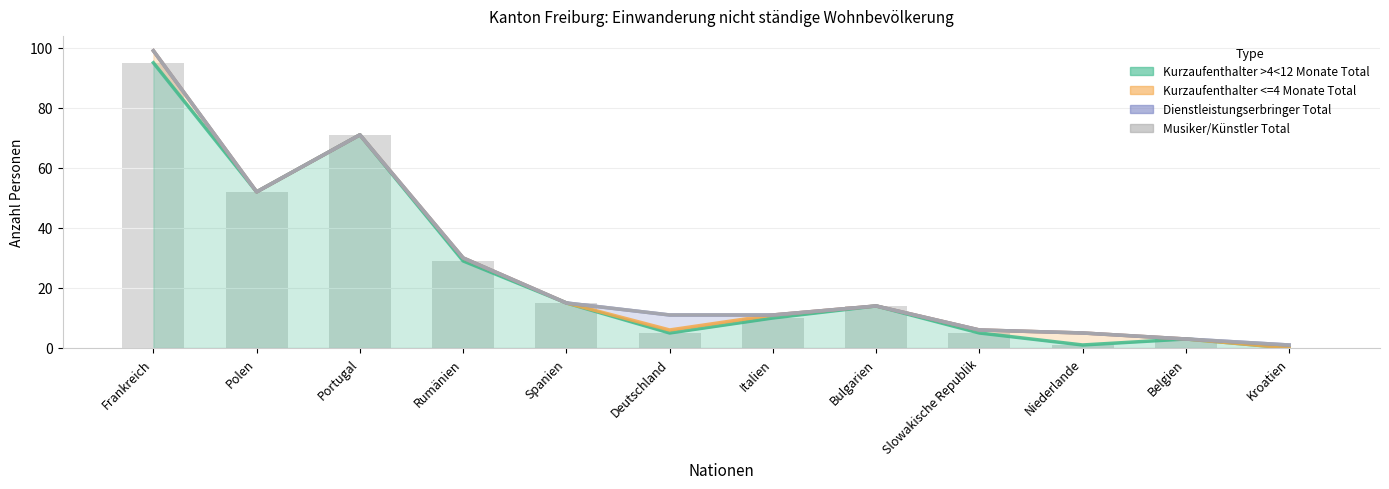

The value of Dienstleistungserbringer Total at Spanien is 3. True or false?

False